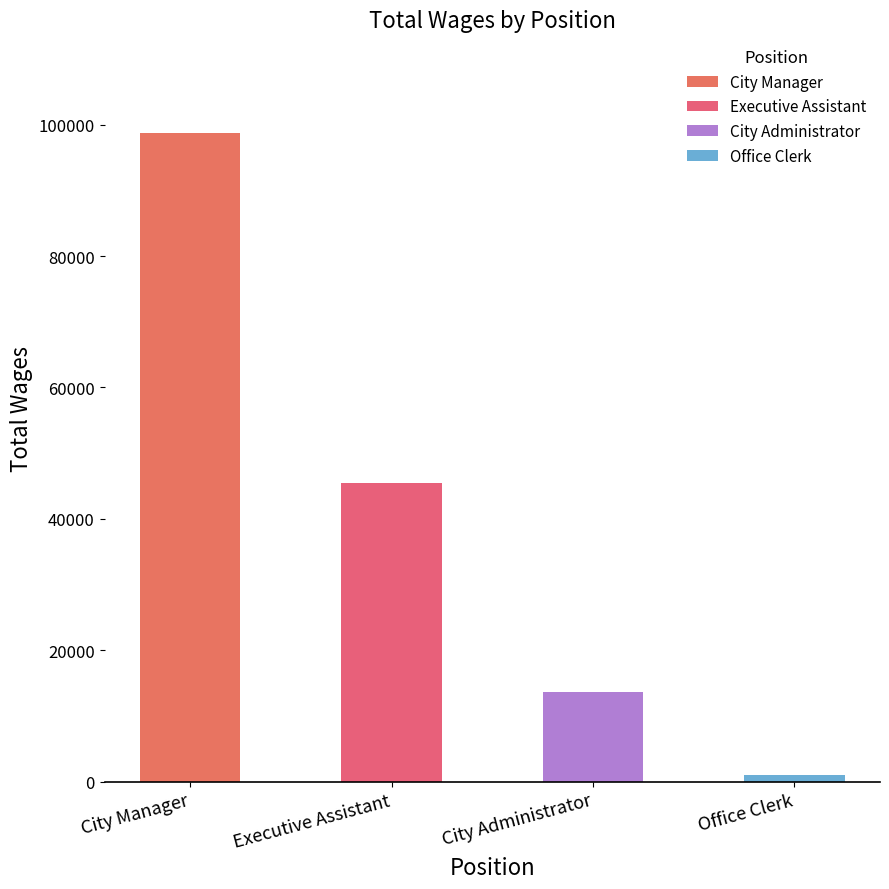

Rank the categories by value from lowest to highest.

Office Clerk, City Administrator, Executive Assistant, City Manager